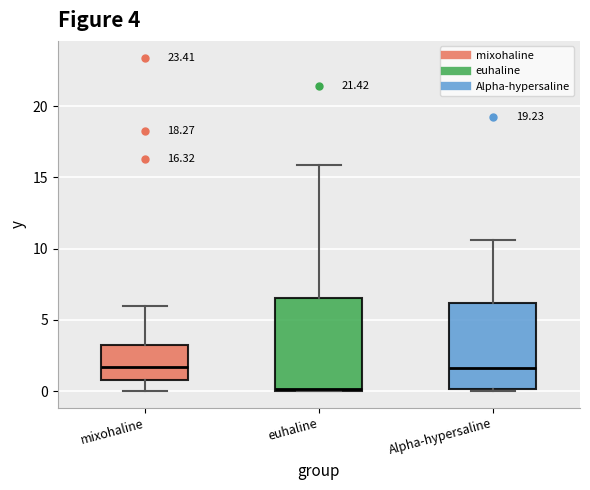

Which box's median line is the lowest?

euhaline